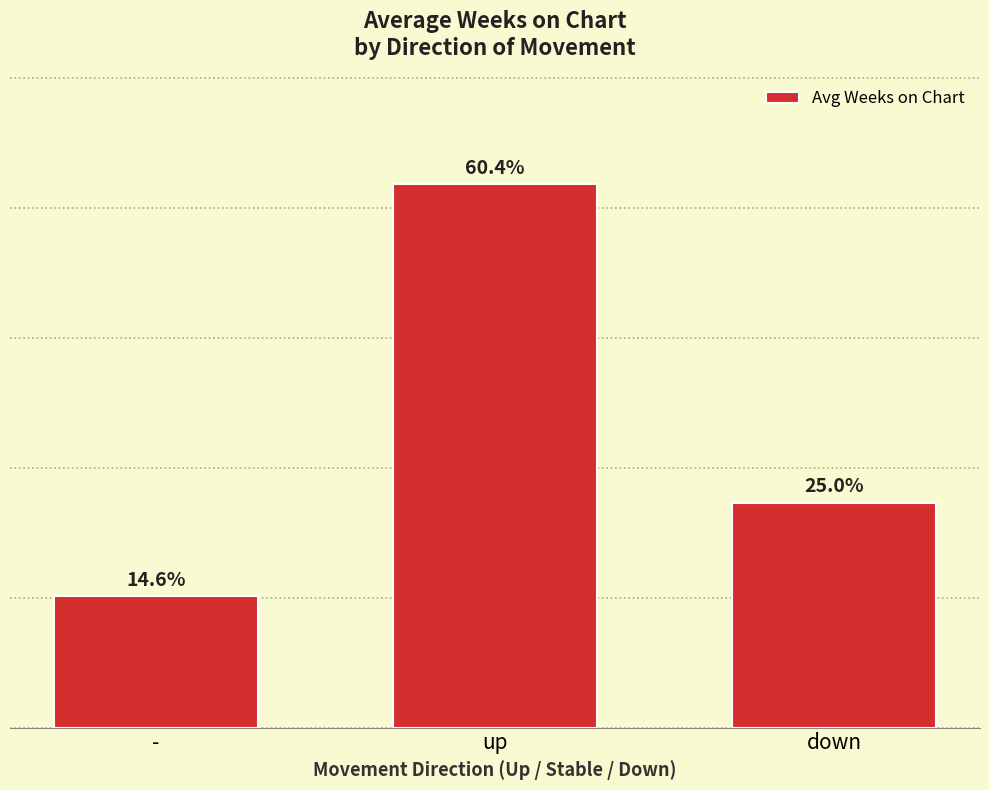

Is it true that the value at - is 10.1?

True